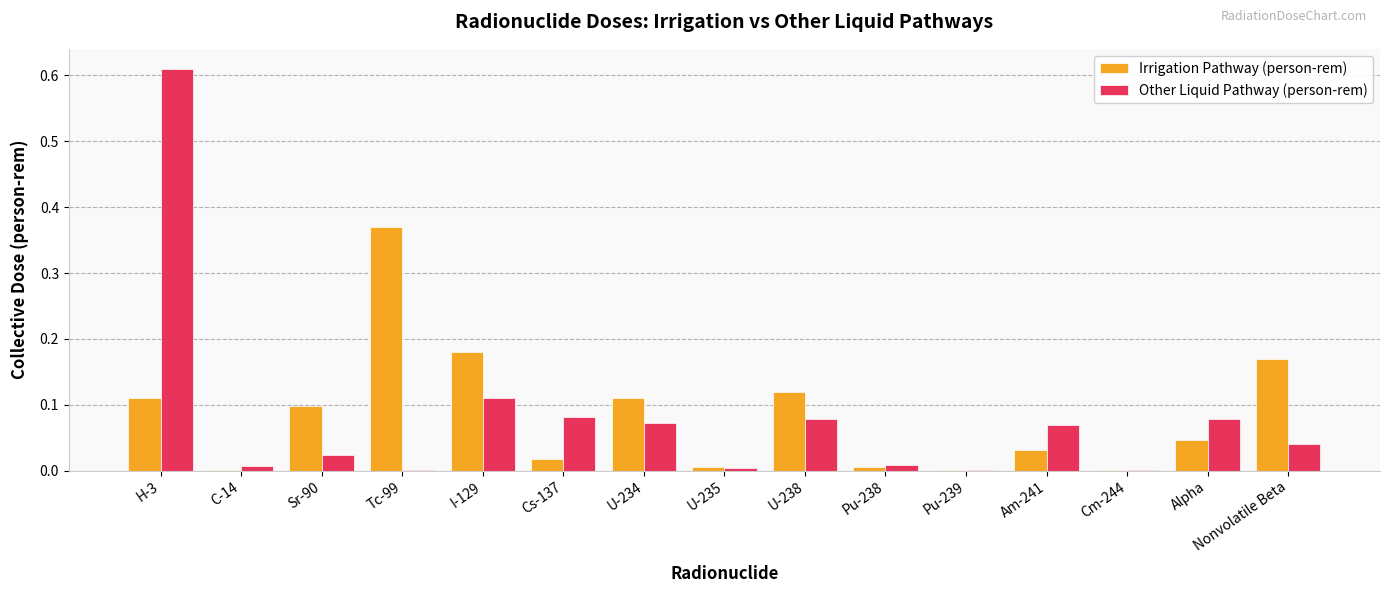

What is the sum of all Other Liquid Pathway (person-rem) values?

1.2